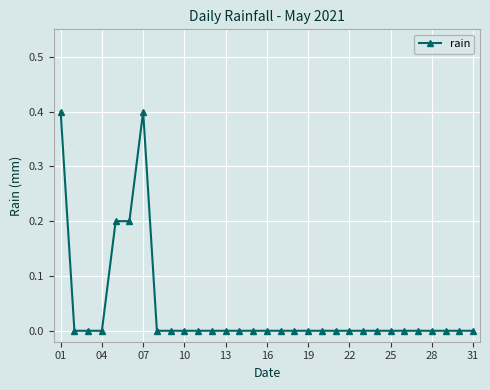

How many lines are shown in the chart?

1